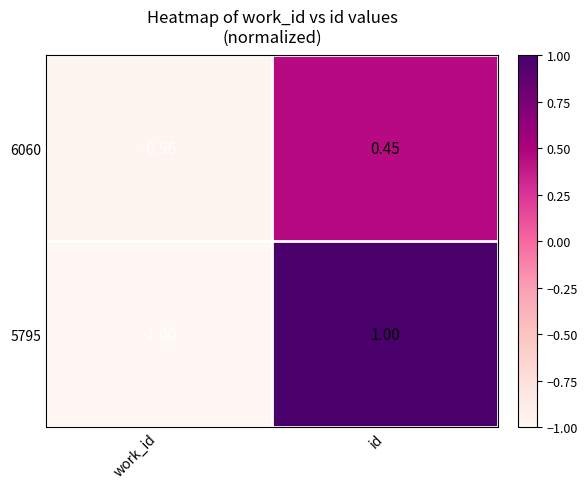

Which label corresponds to the largest value in the chart?

id